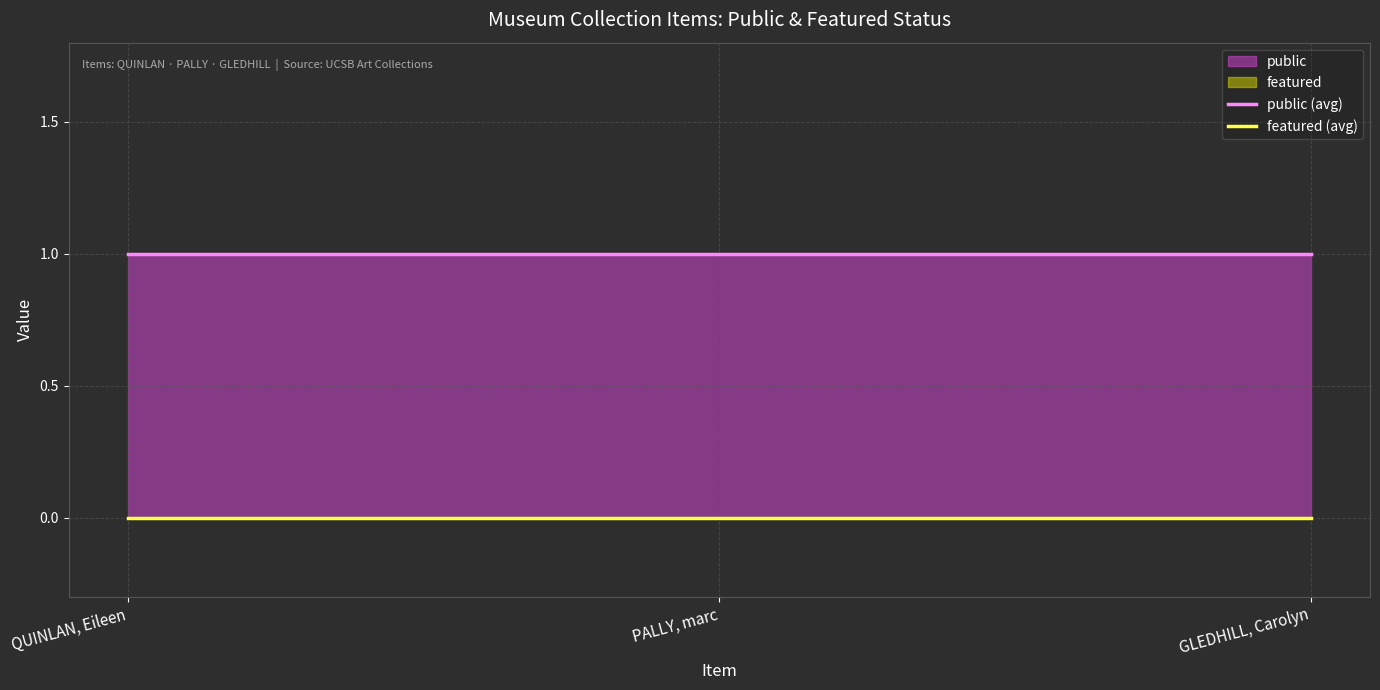

How many categories are shown in the chart?

3